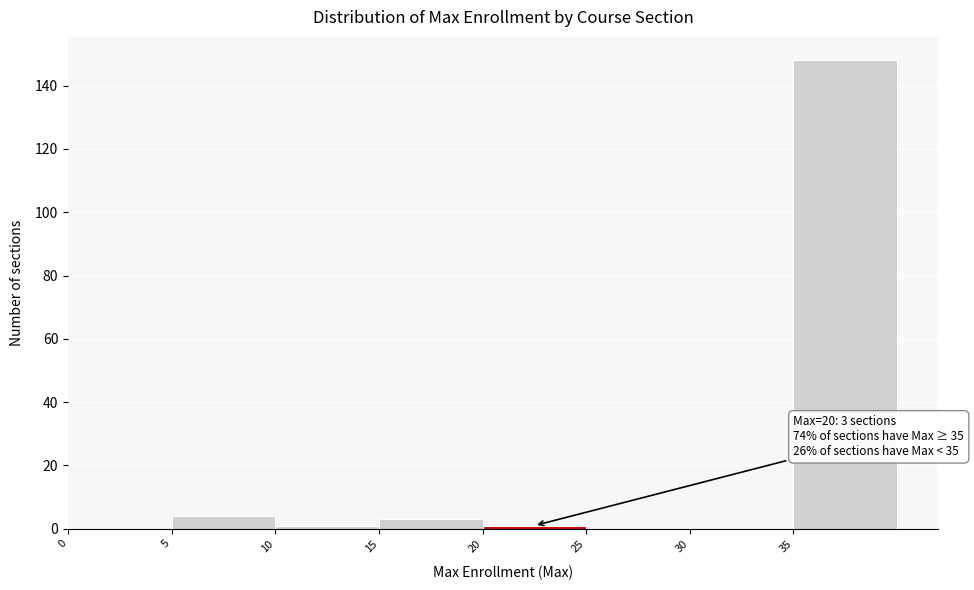

Which range on the x-axis has the tallest bar?

35 to 40